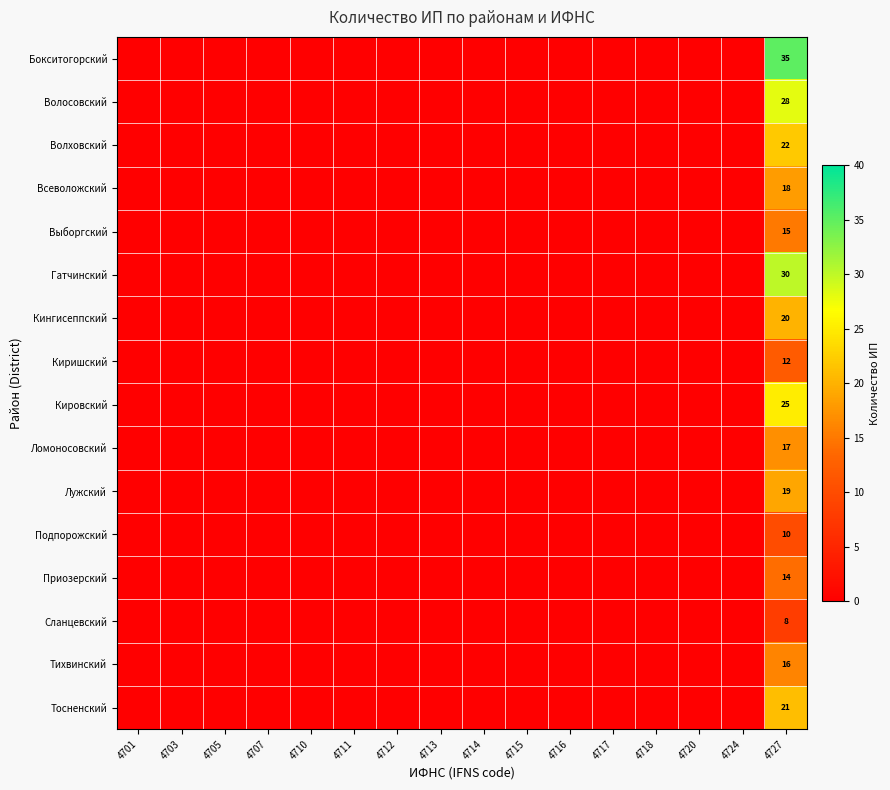

True or false: Подпорожский has a value of 10 at 4727.

True